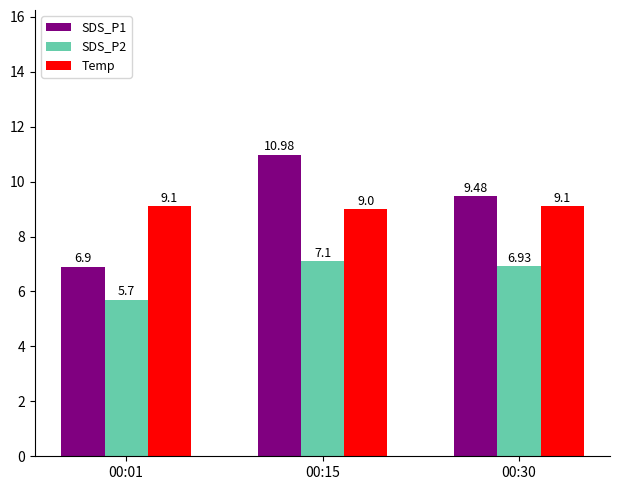

Reading left to right, list all the values displayed in this chart.

SDS_P1: 6.9	11.0	9.5
SDS_P2: 5.7	7.1	6.9
Temp: 9.1	9.0	9.1